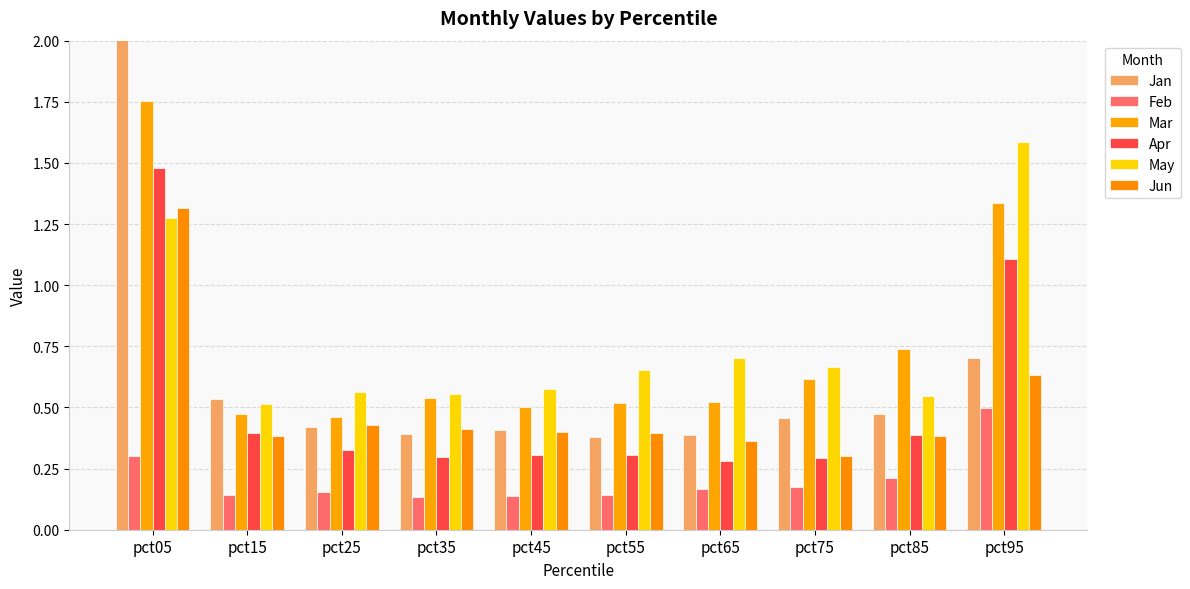

At how many categories does at least one series exceed 0?

10